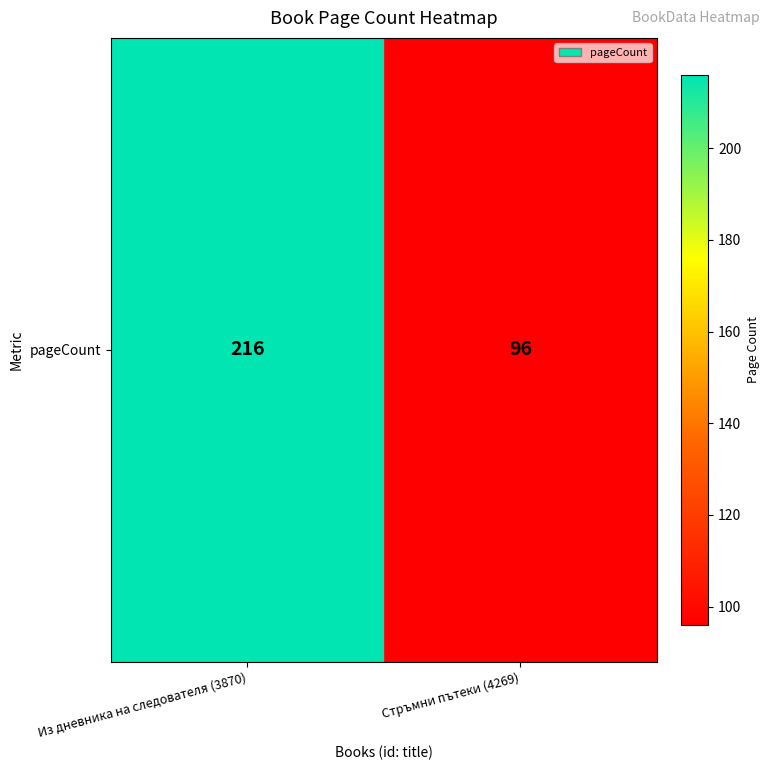

What is the change in value from Из дневника на следователя (3870) to Стръмни пътеки (4269)?

-120